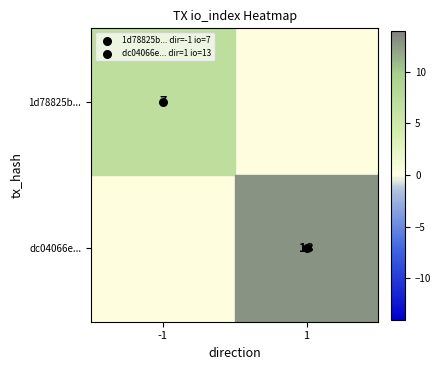

What is the sum of all dc04066e... values?

13